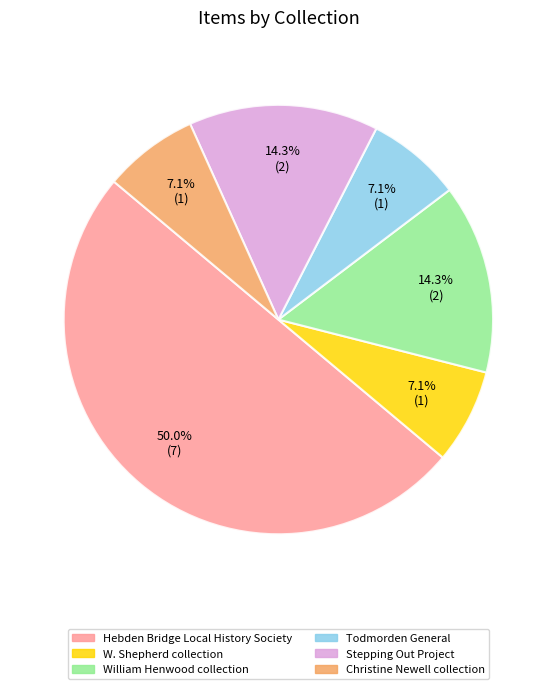

Approximately how many times larger is the value at William Henwood collection compared to Stepping Out Project?

1.0